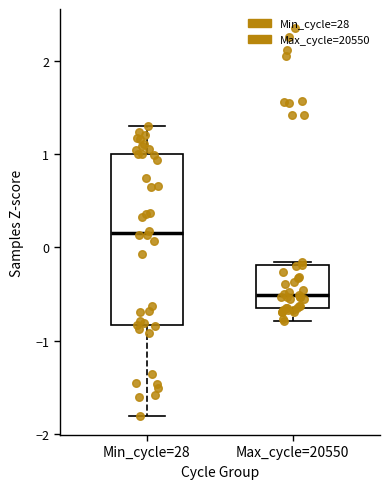

Which box's median line is the lowest?

Max_cycle=20550